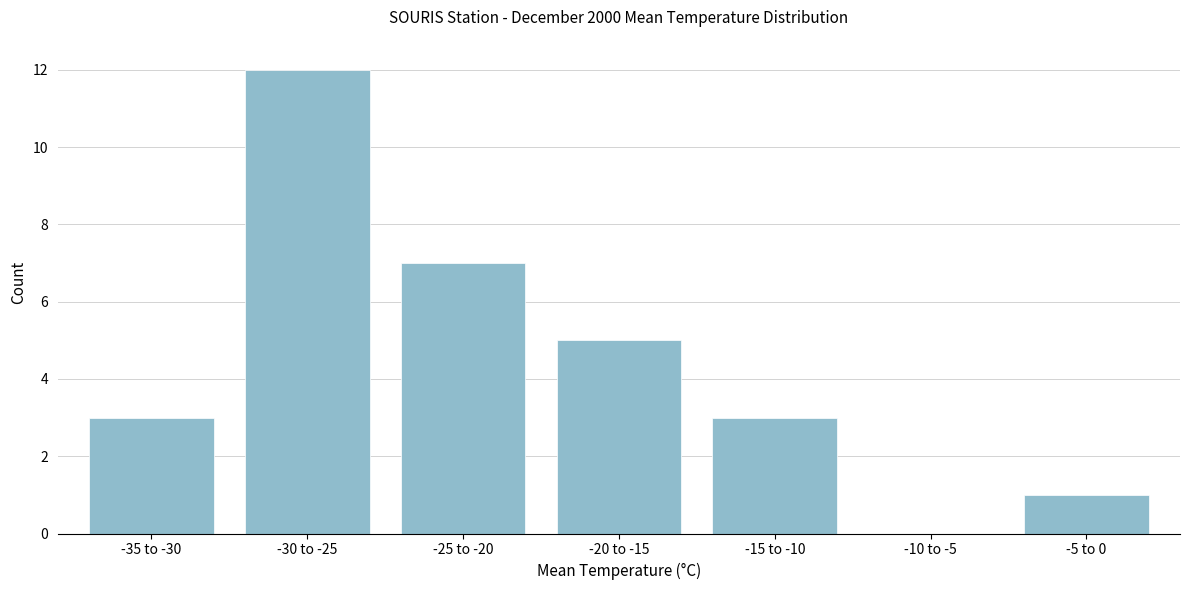

Reading left to right, list all the values displayed in this chart.

-35 to -30=3	-30 to -25=12	-25 to -20=7	-20 to -15=5	-15 to -10=3	-10 to -5=0	-5 to 0=1